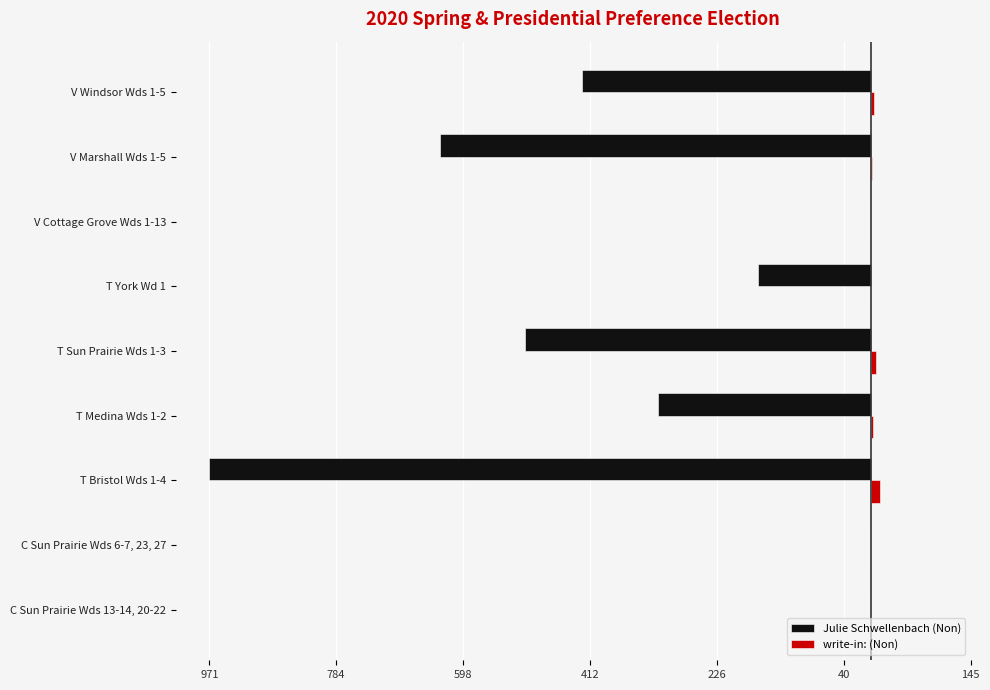

What is the difference between the maximum and minimum values in the Julie Schwellenbach (Non) series?

971